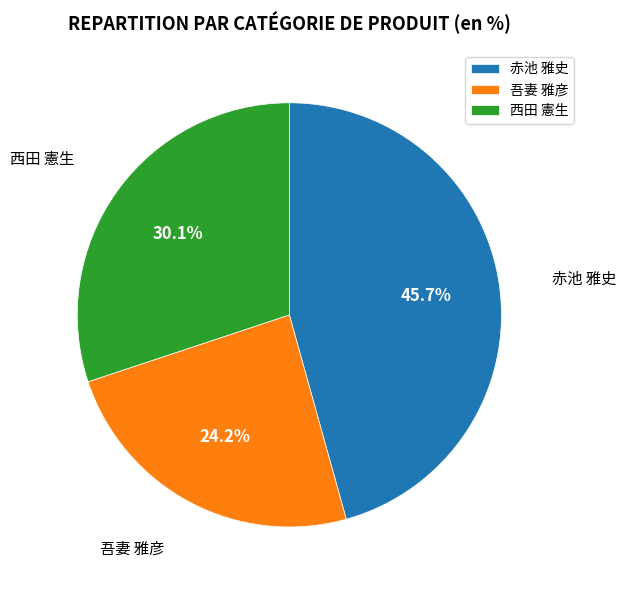

Which has a higher value, 西田 憲生 or 赤池 雅史?

赤池 雅史